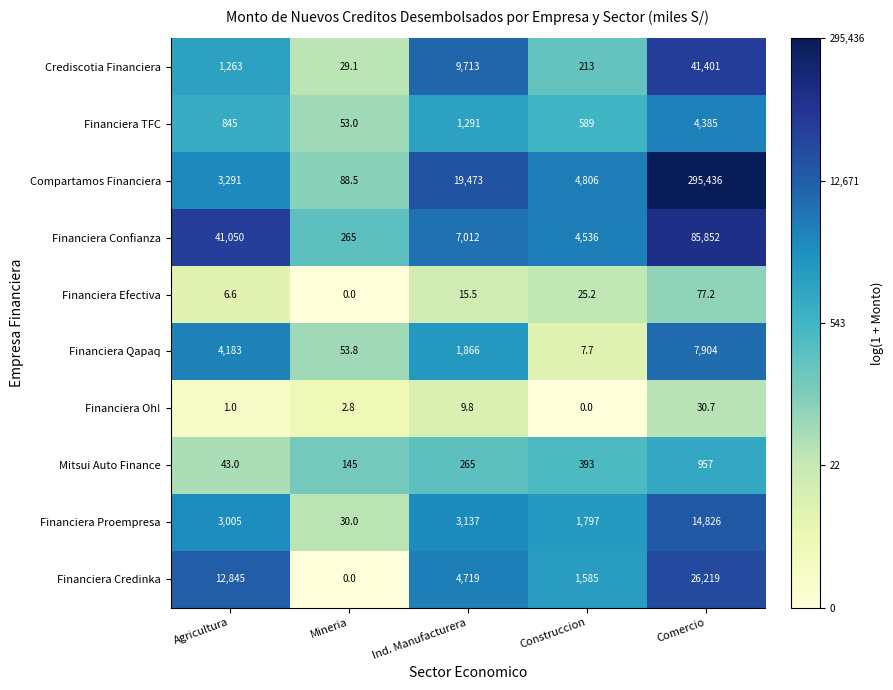

What is the difference between the highest and lowest values at Comercio?

295405.3